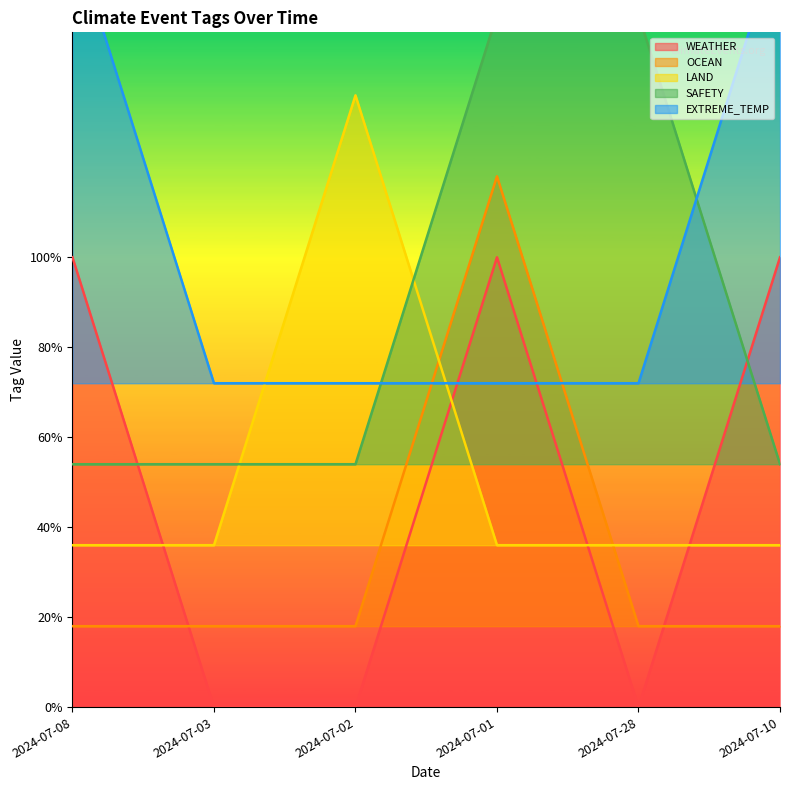

Rank the series at 2024-07-03 from lowest to highest value.

WEATHER, OCEAN, LAND, SAFETY, EXTREME_TEMP